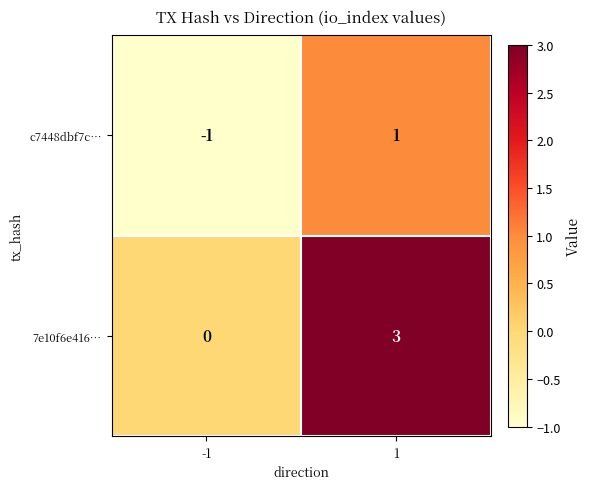

What is the spread (max minus min) of values at -1?

1